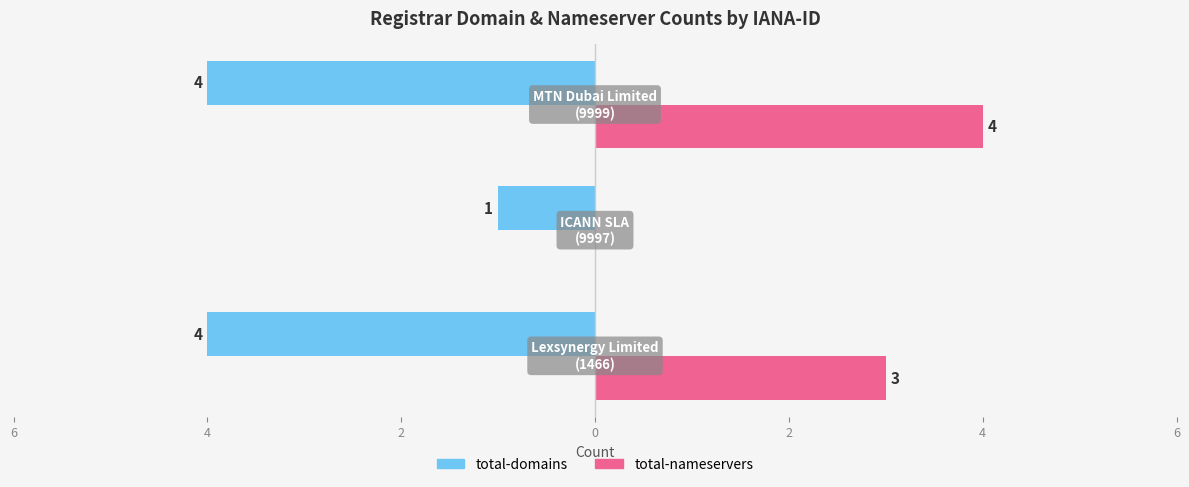

What are all the series names shown in the legend?

total-domains, total-nameservers